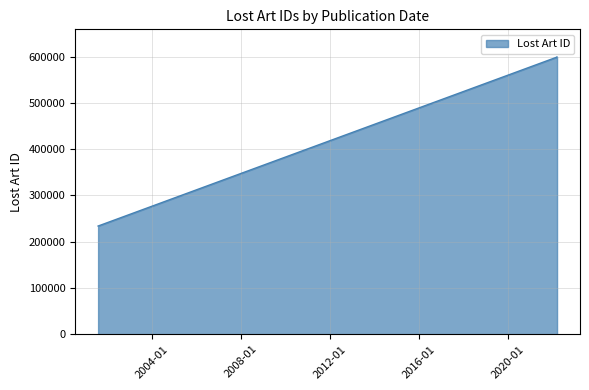

Which has a higher value, 2022-03-16 or 2001-08-08?

2022-03-16